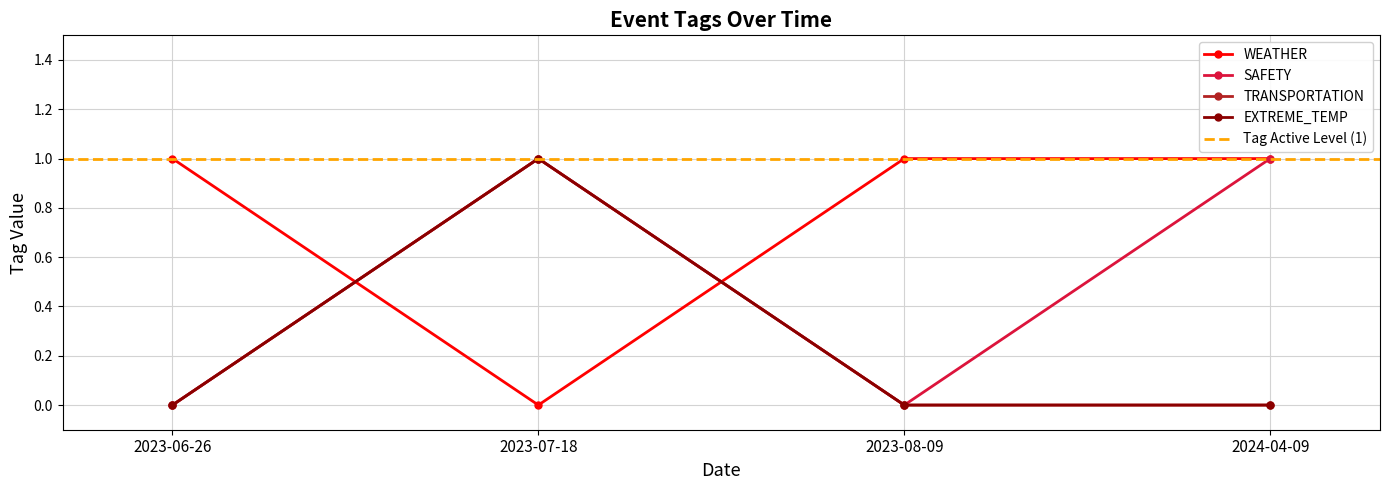

How many times do EXTREME_TEMP and WEATHER cross each other?

2